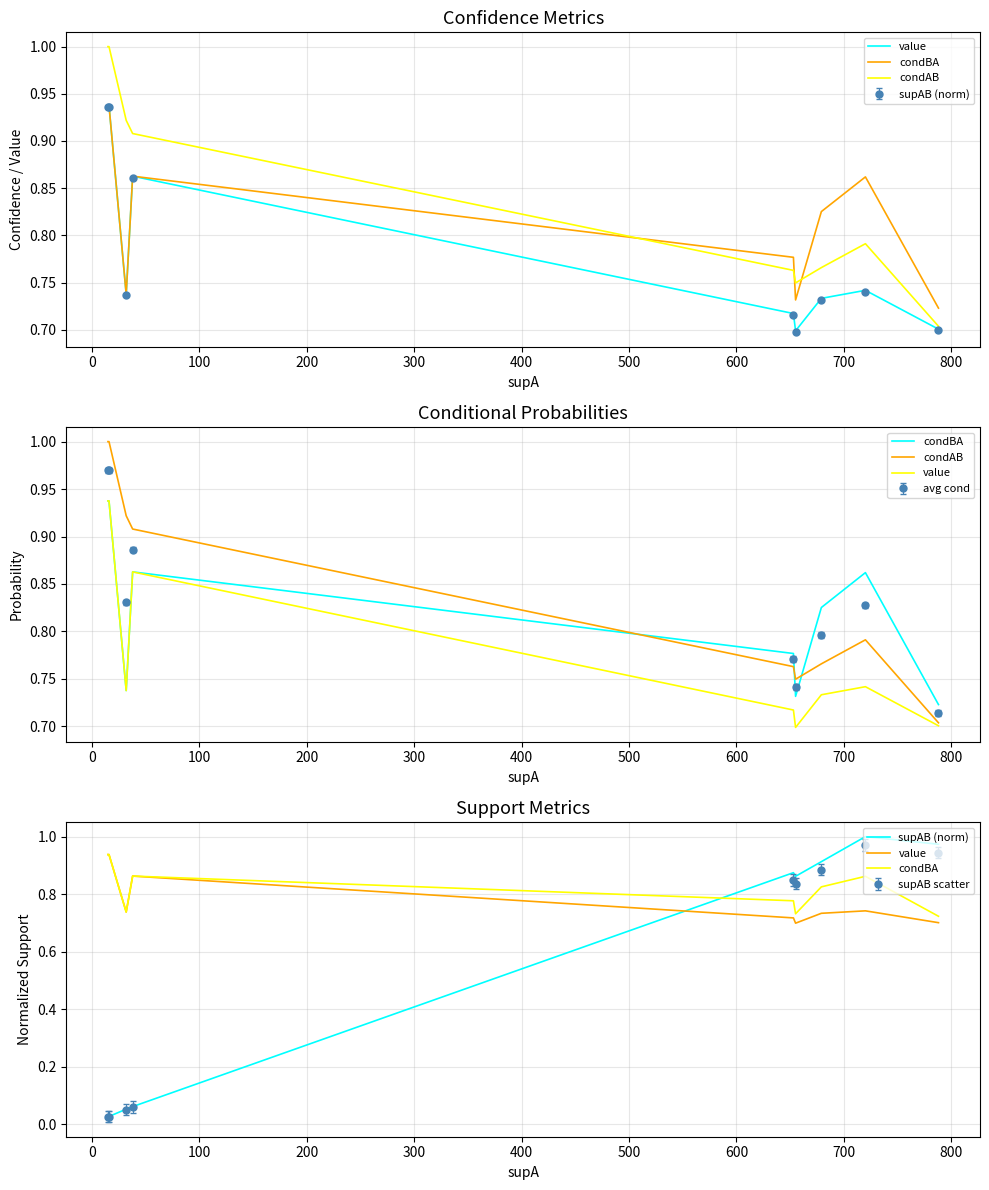

True or false: supAB (norm) and value intersect in this chart.

True